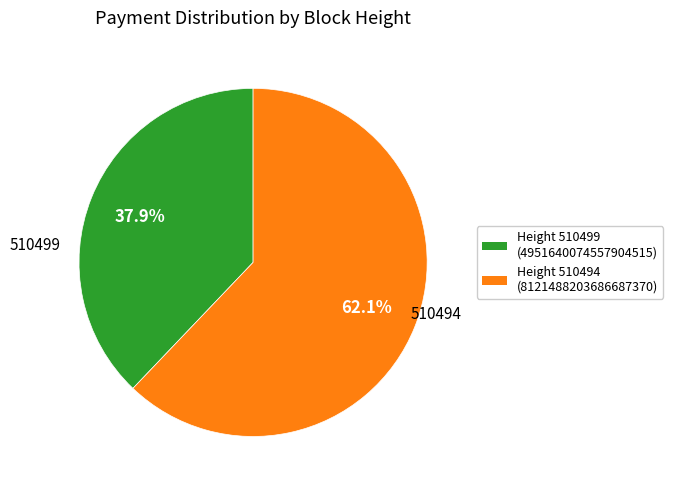

Is there a majority slice in this chart?

Yes